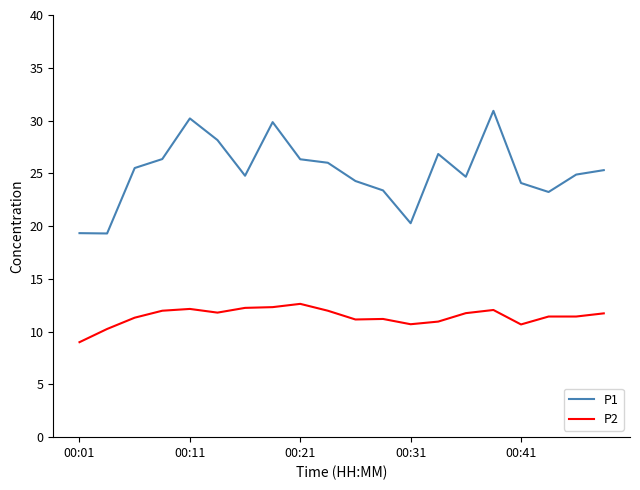

Which series has the largest range (max minus min)?

P1